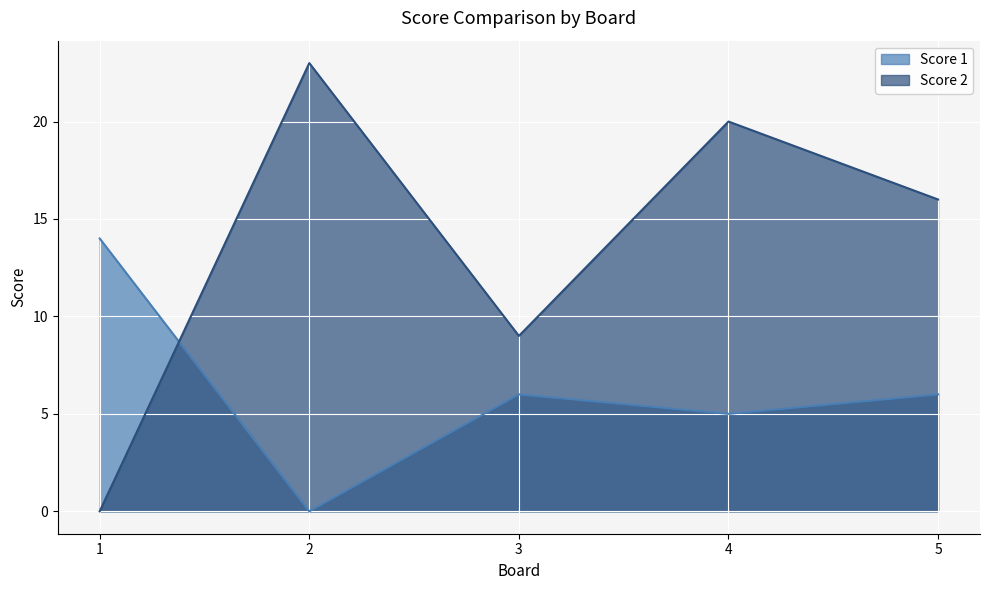

How many data points does each series have?

5